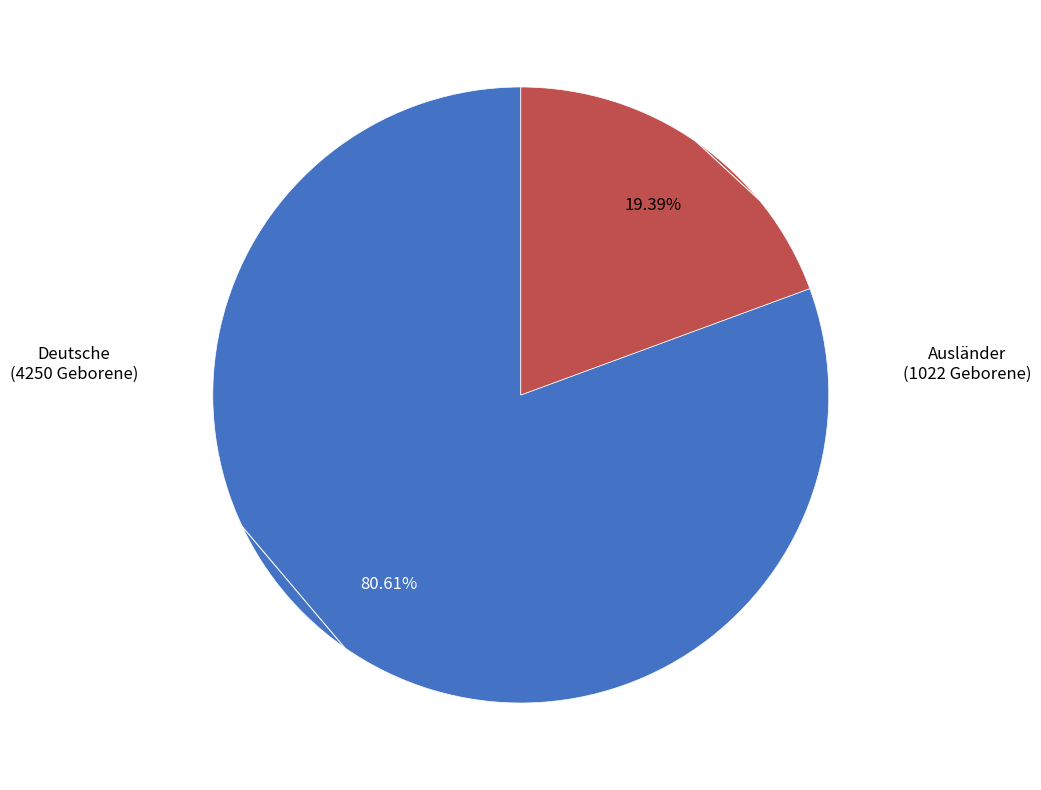

Is there any slice that represents more than half of the pie?

Yes